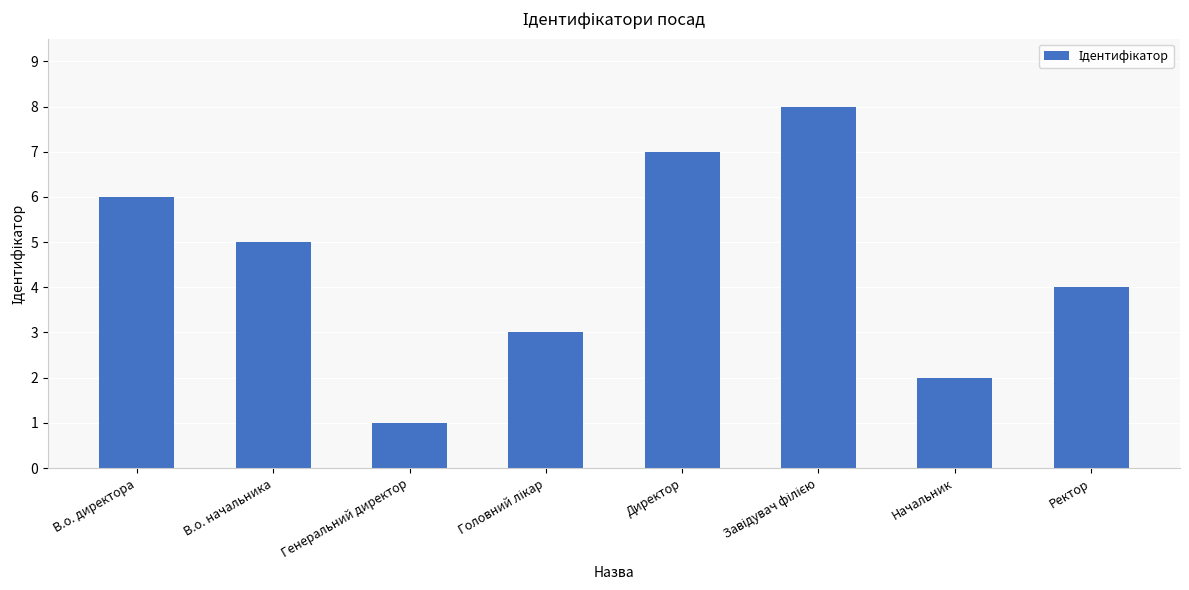

Reading right to left, transcribe all the data shown in this chart.

4	2	8	7	3	1	5	6